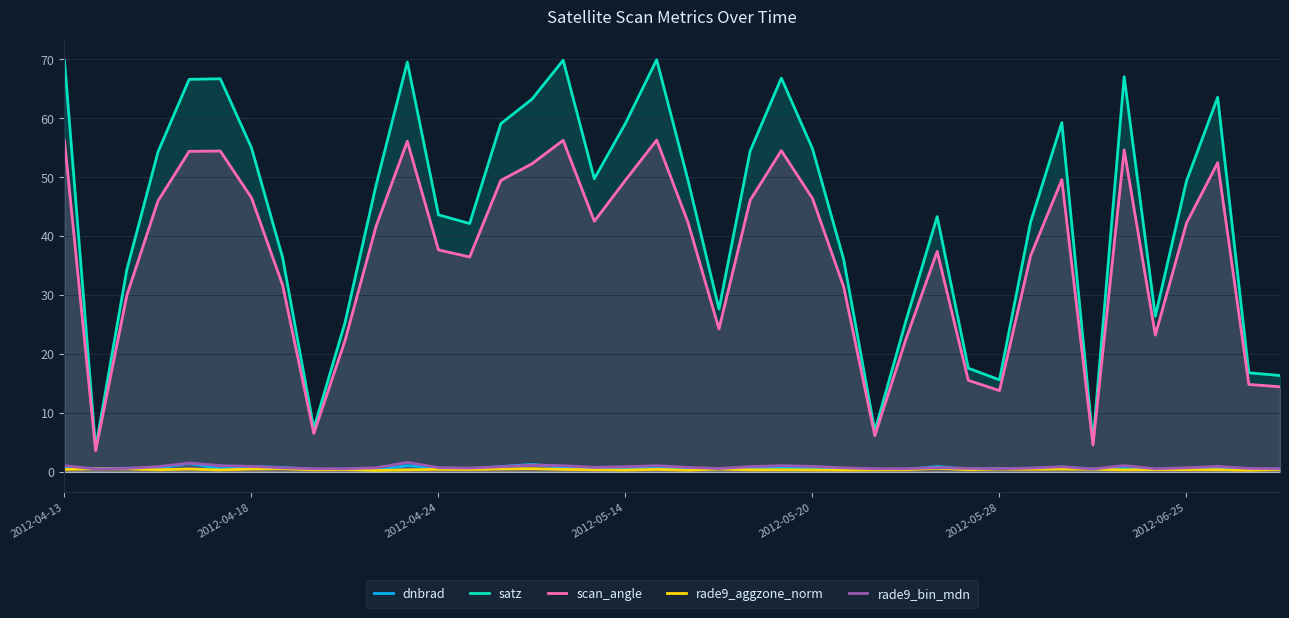

How many lines are shown in the chart?

5